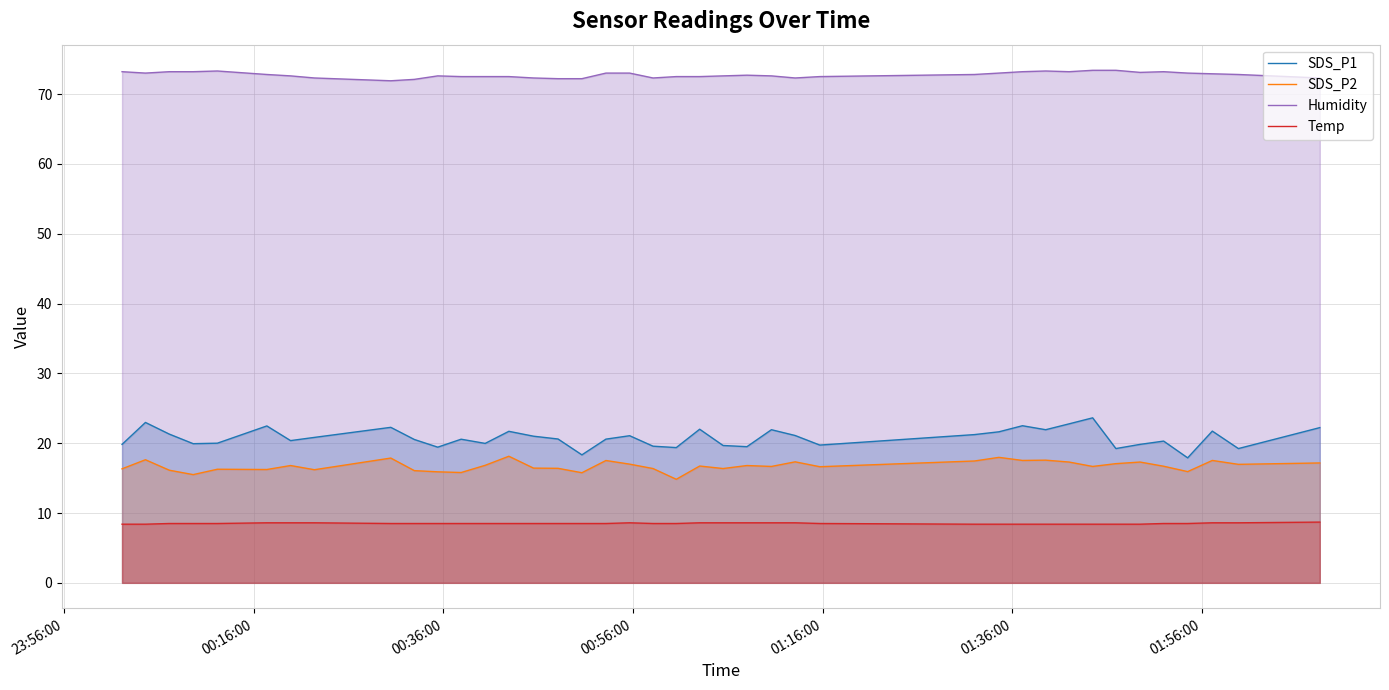

What is the difference between the maximum and minimum values in the SDS_P2 series?

3.3